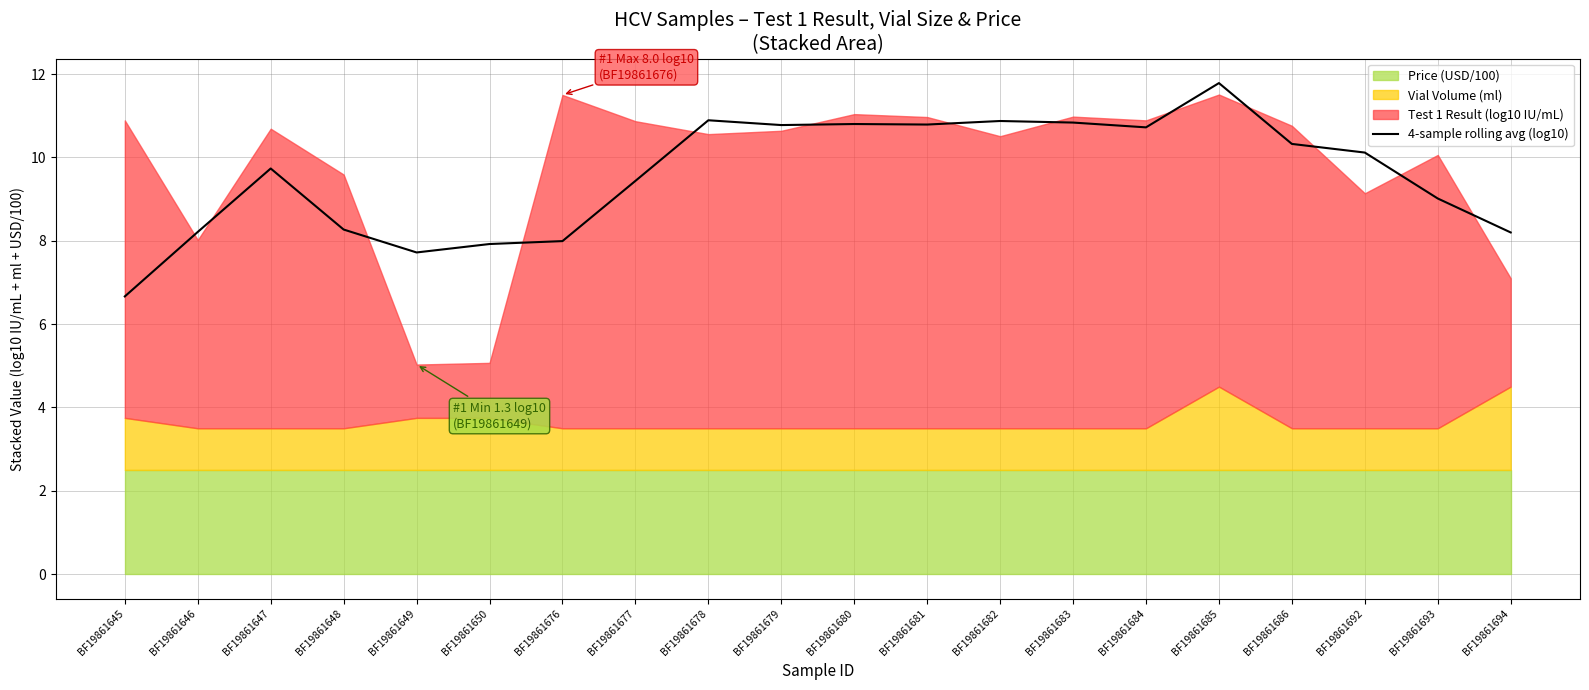

Which has a higher value, BF19861676 or BF19861693?

BF19861693